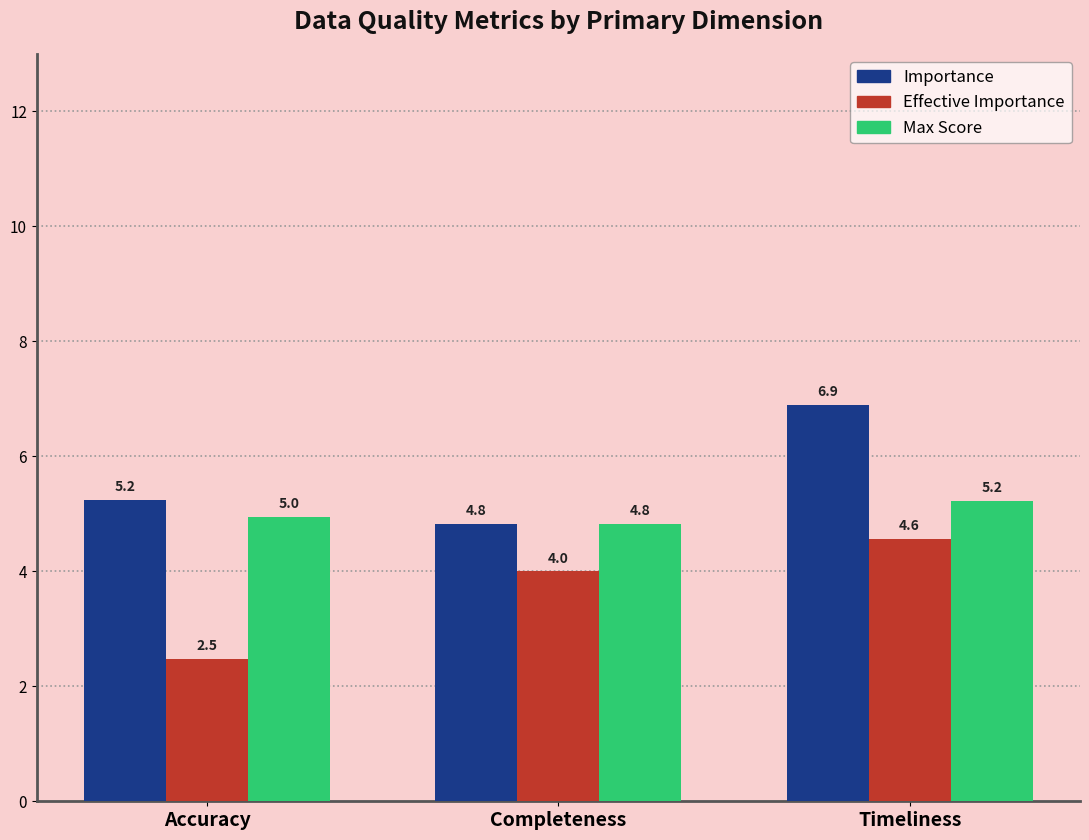

Is the value of Importance at Timeliness greater than the value of Effective Importance at Completeness?

Yes